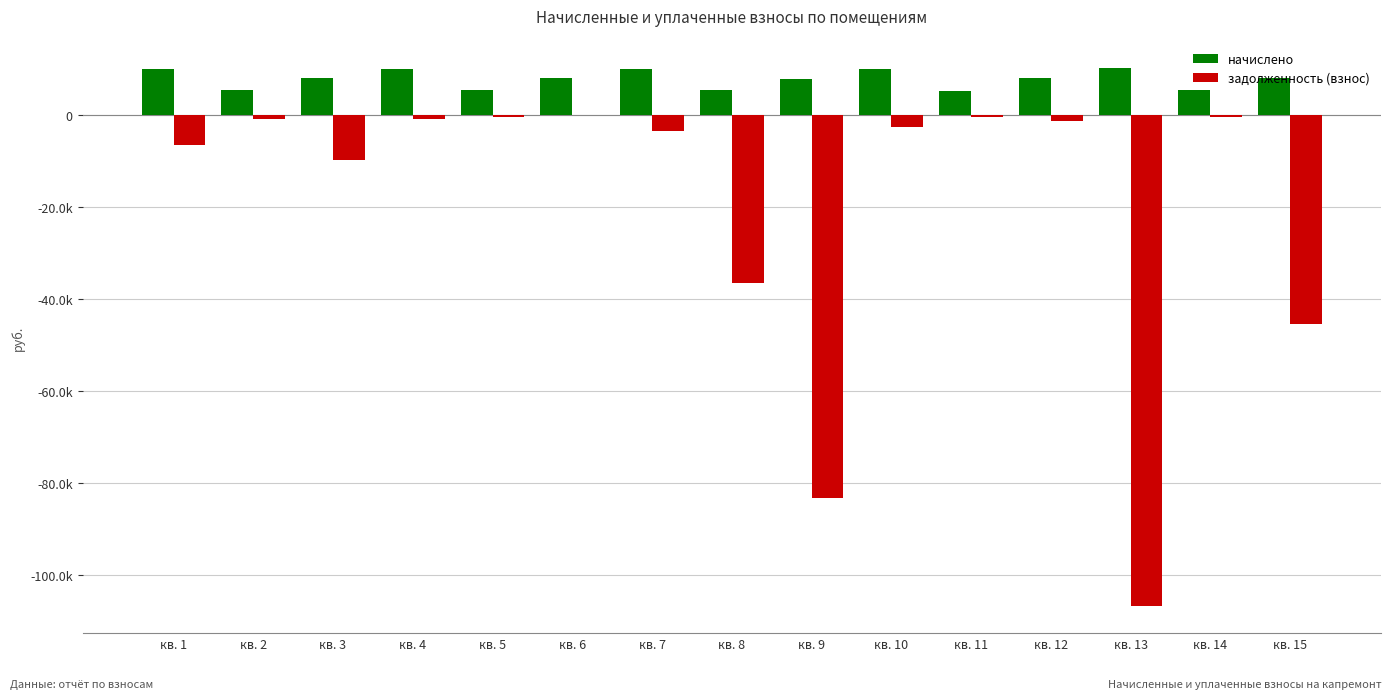

What are all the series names shown in the legend?

начислено, задолженность (взнос)